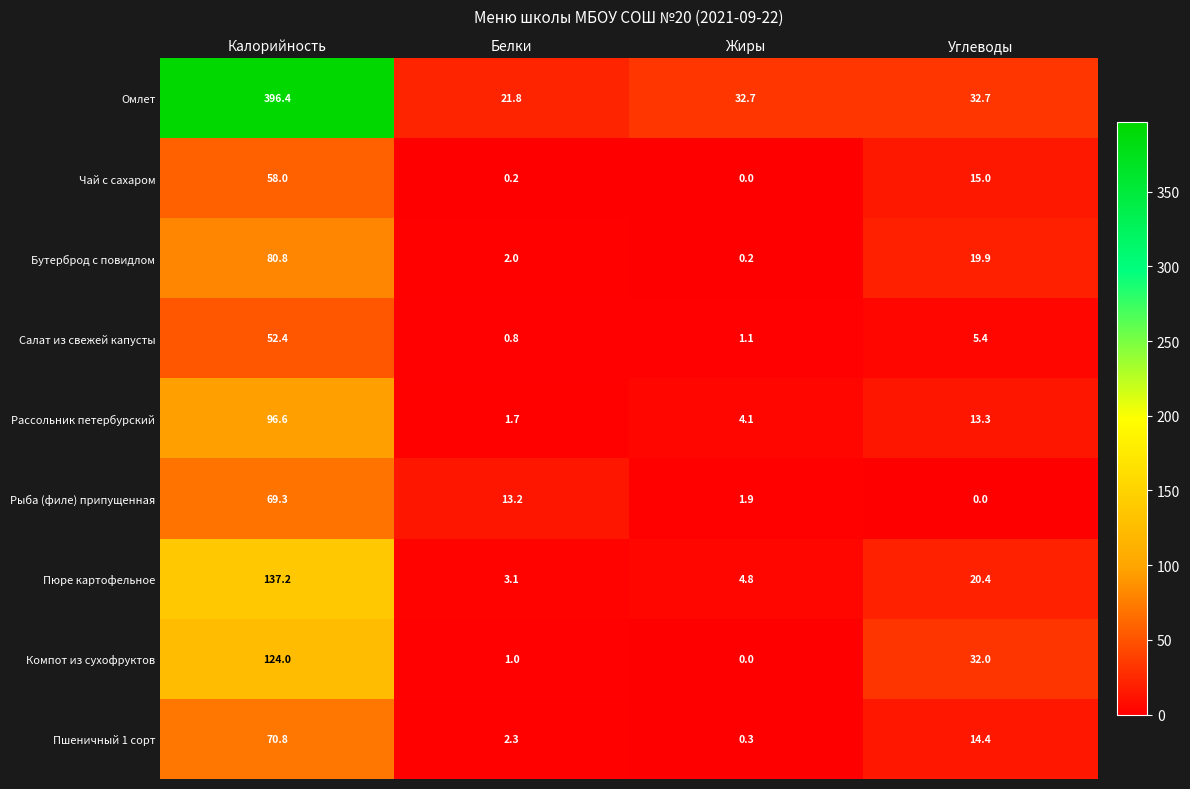

Which series has the largest range (max minus min)?

Омлет